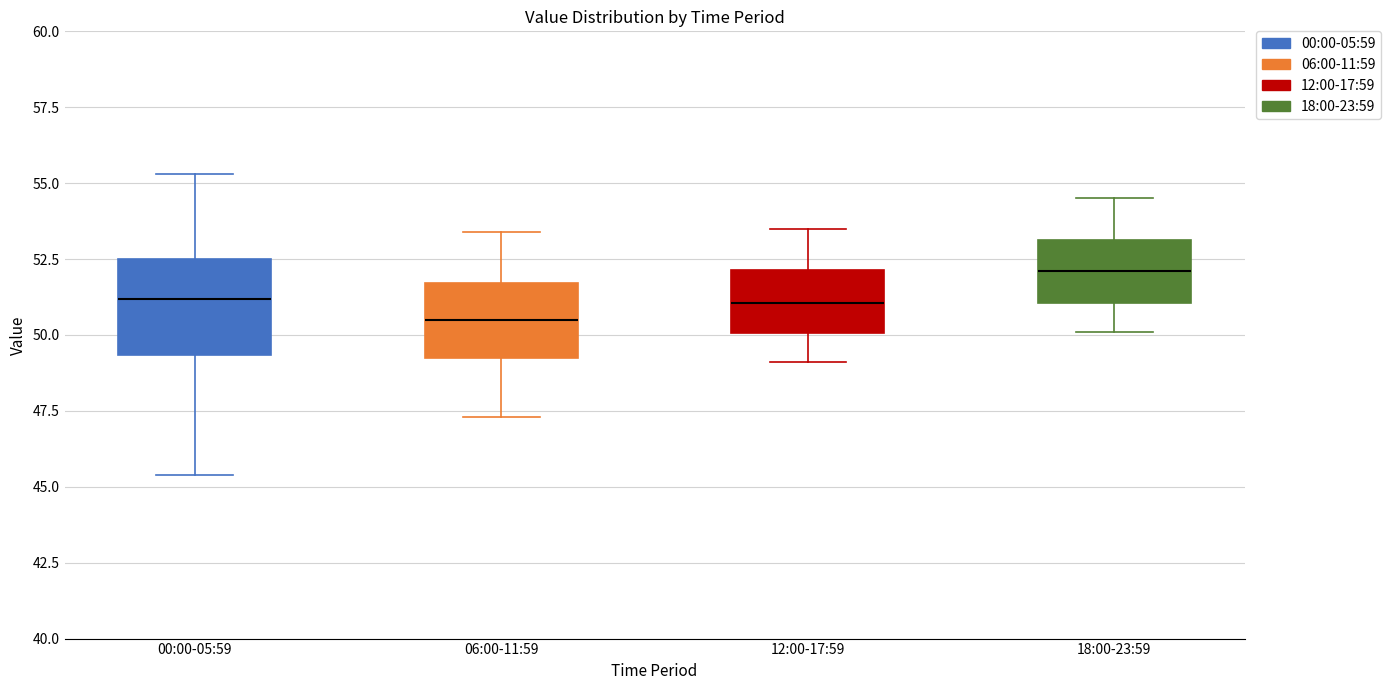

Where does the lower whisker of the box for 06:00-11:59 end on the y-axis? The values are not printed on the chart, so give them approximately, as read against the axis.

47.5